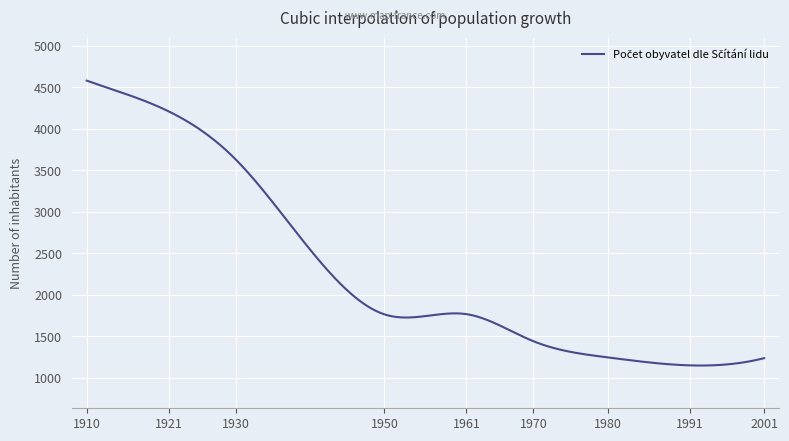

What is the difference between the maximum and minimum values?

3431.0